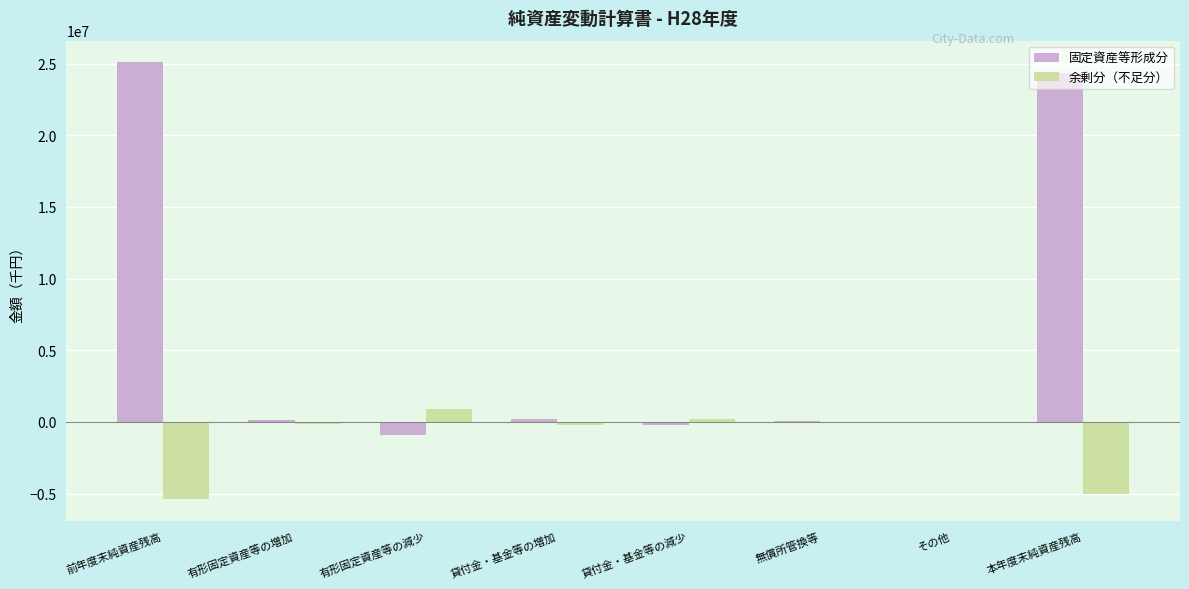

The value of 余剰分（不足分） at 有形固定資産等の減少 is 909242. True or false?

True